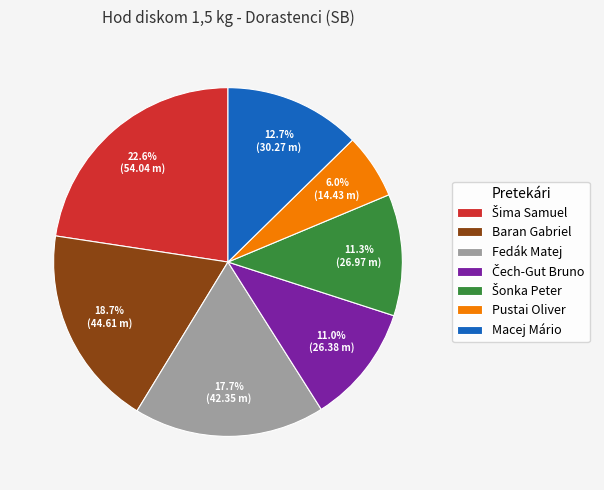

How much of the chart is everything except Fedák Matej?

82.3%